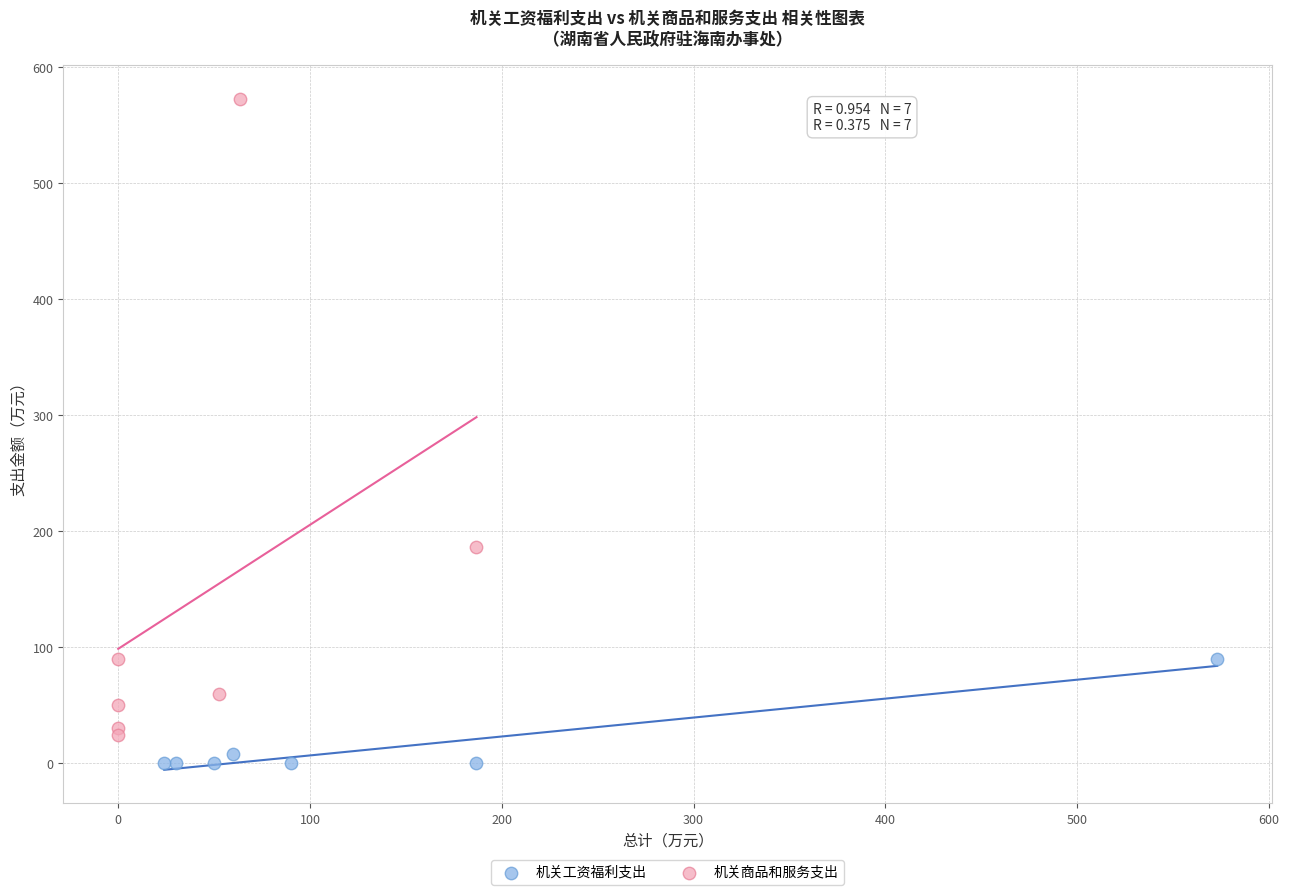

What are all the series names shown in the legend?

机关工资福利支出, 机关商品和服务支出